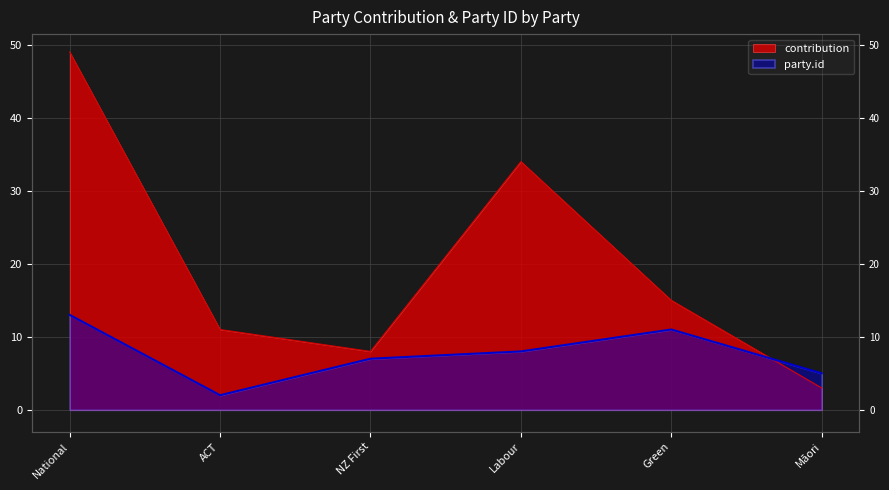

Reading right to left, list all the values displayed in this chart.

contribution: Māori=3	Green=15	Labour=34	NZ First=8	ACT=11	National=49
party.id: Māori=5	Green=11	Labour=8	NZ First=7	ACT=2	National=13